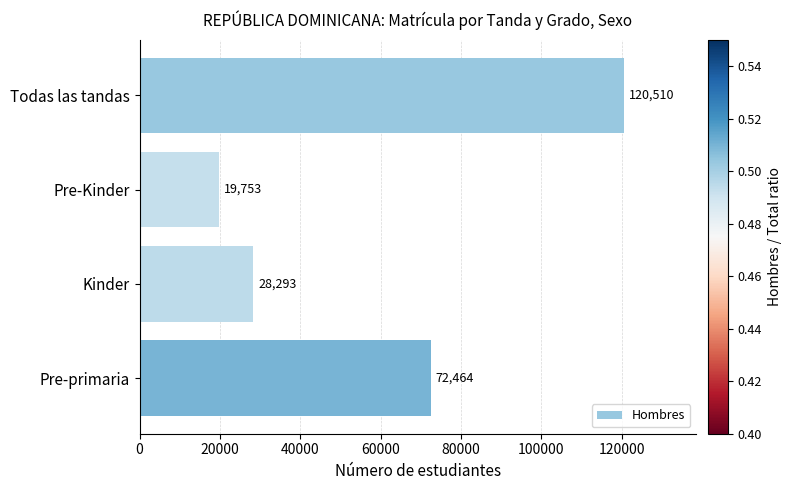

What is the sum of all values?

241020